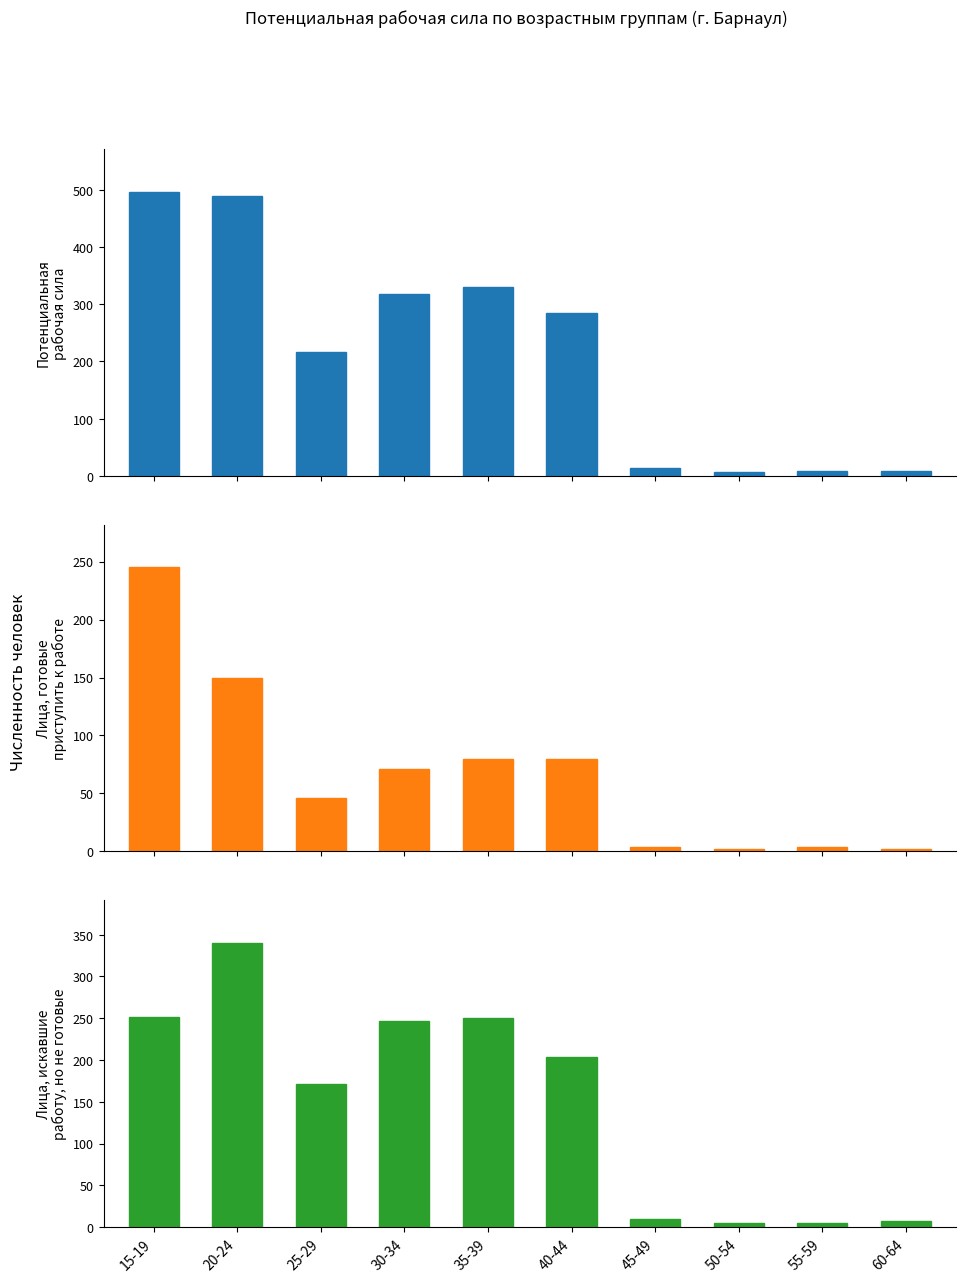

Which series has the largest total across all categories?

Потенциальная рабочая сила